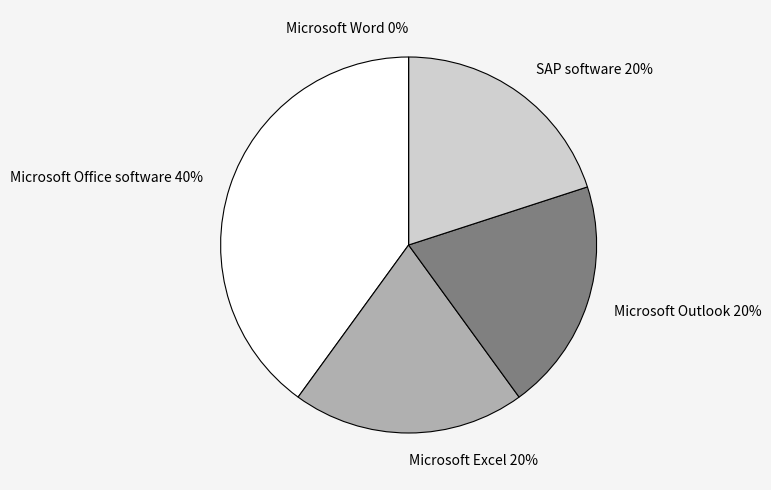

What percentage is NOT represented by SAP software?

80.0%